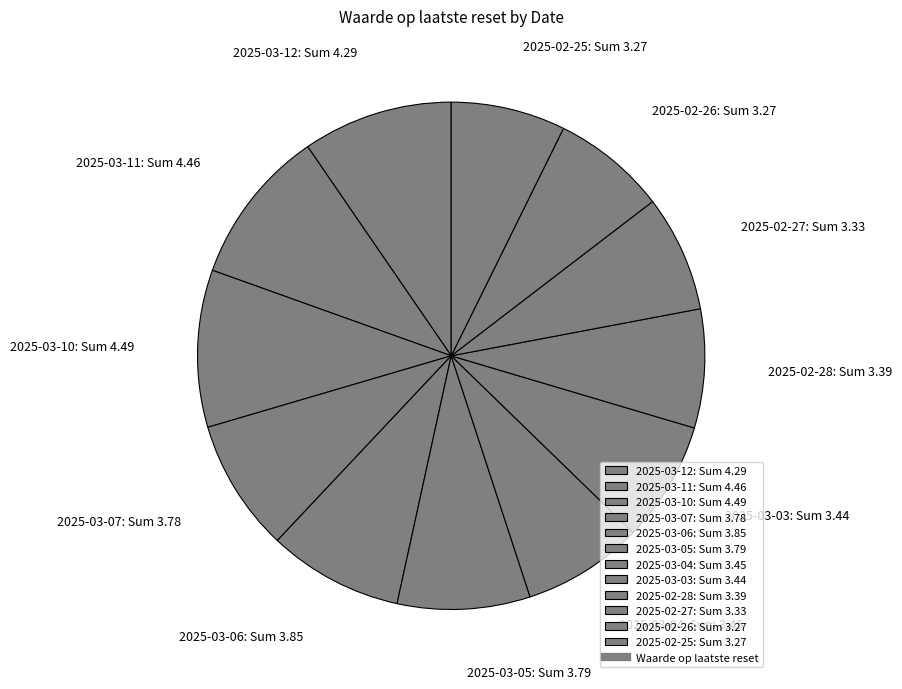

Which has a higher value, 2025-03-11: Sum 4.46 or 2025-02-27: Sum 3.33?

2025-03-11: Sum 4.46